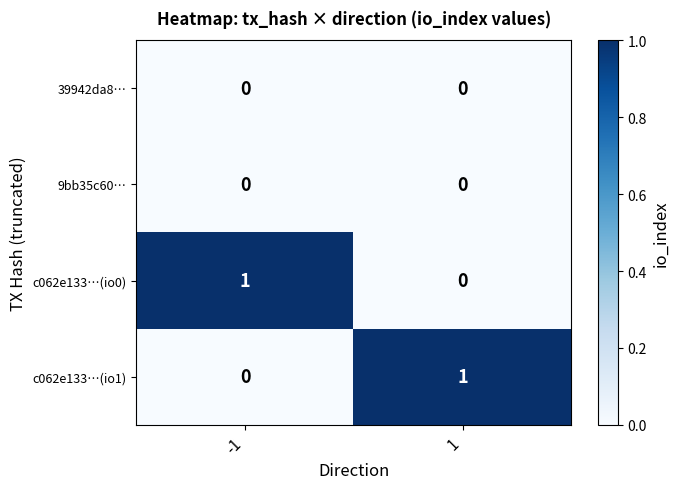

True or false: c062e133…(io0) has a value of 1 at -1.

True